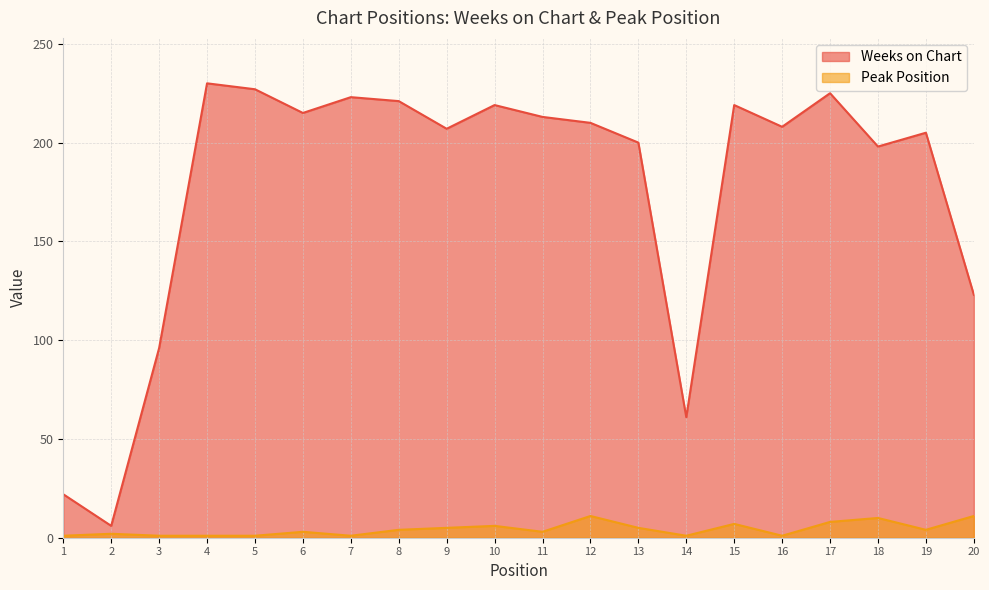

What is the sum of the Peak Position values at 11 and 16?

4